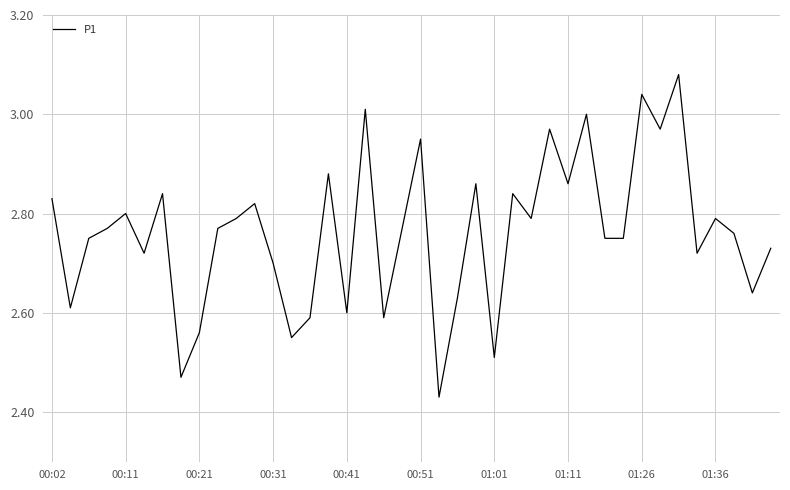

Is this an area chart (filled region under the line)?

No